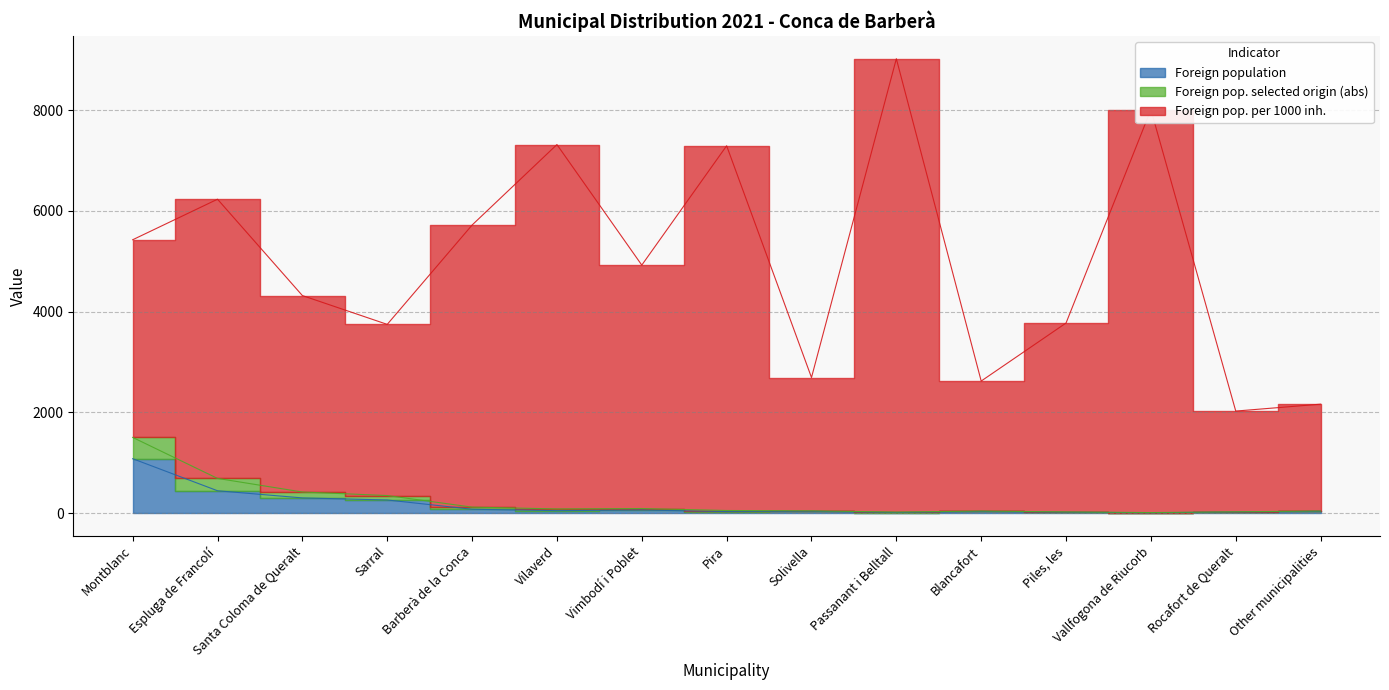

Which series has the largest total across all categories?

Foreign pop. per 1000 inh.